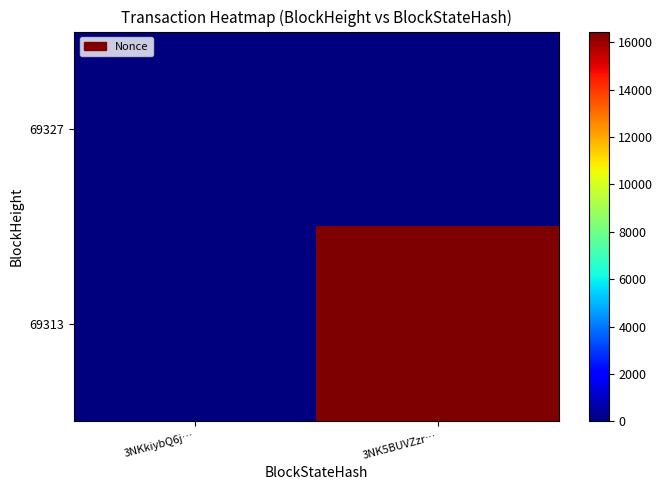

Which category has the lowest value across all series?

3NKkiybQ6j…